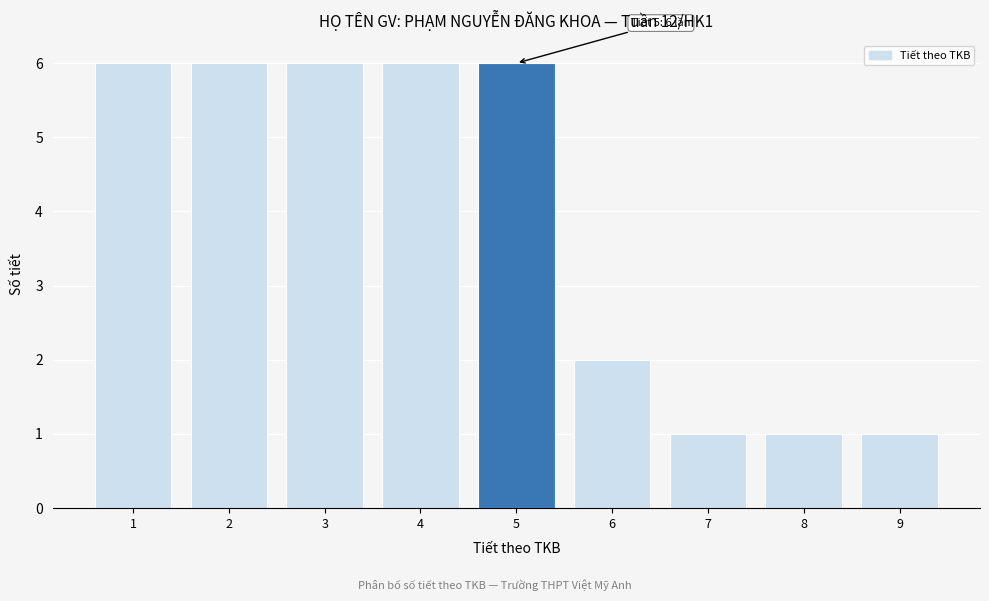

Reading right to left, extract all data points from this chart.

1	1	1	2	6	6	6	6	6